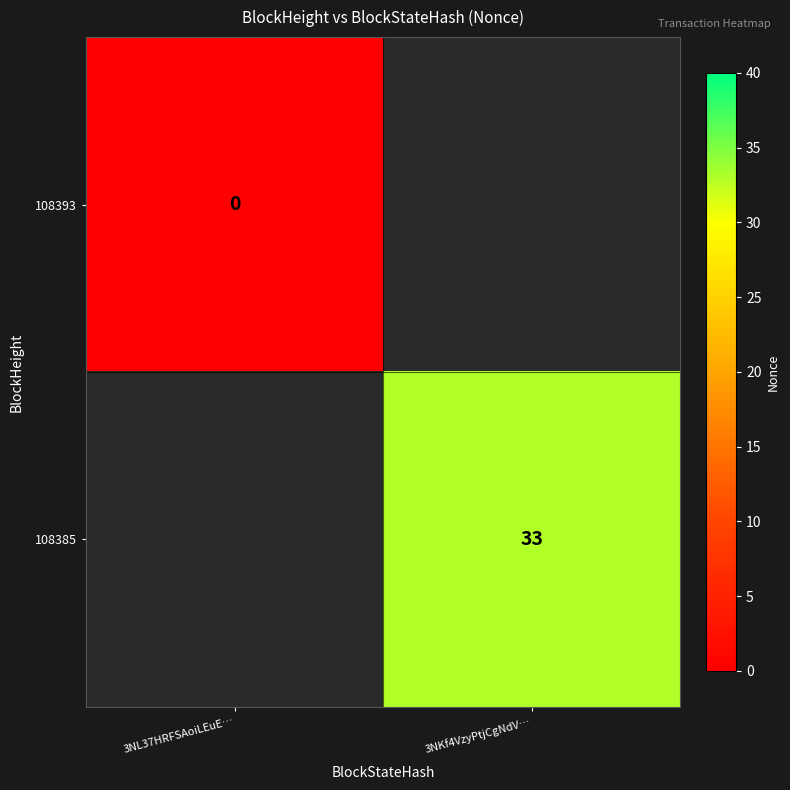

True or false: 108385 has a value of 20 at 3NKf4VzyPtjCgNdV….

False